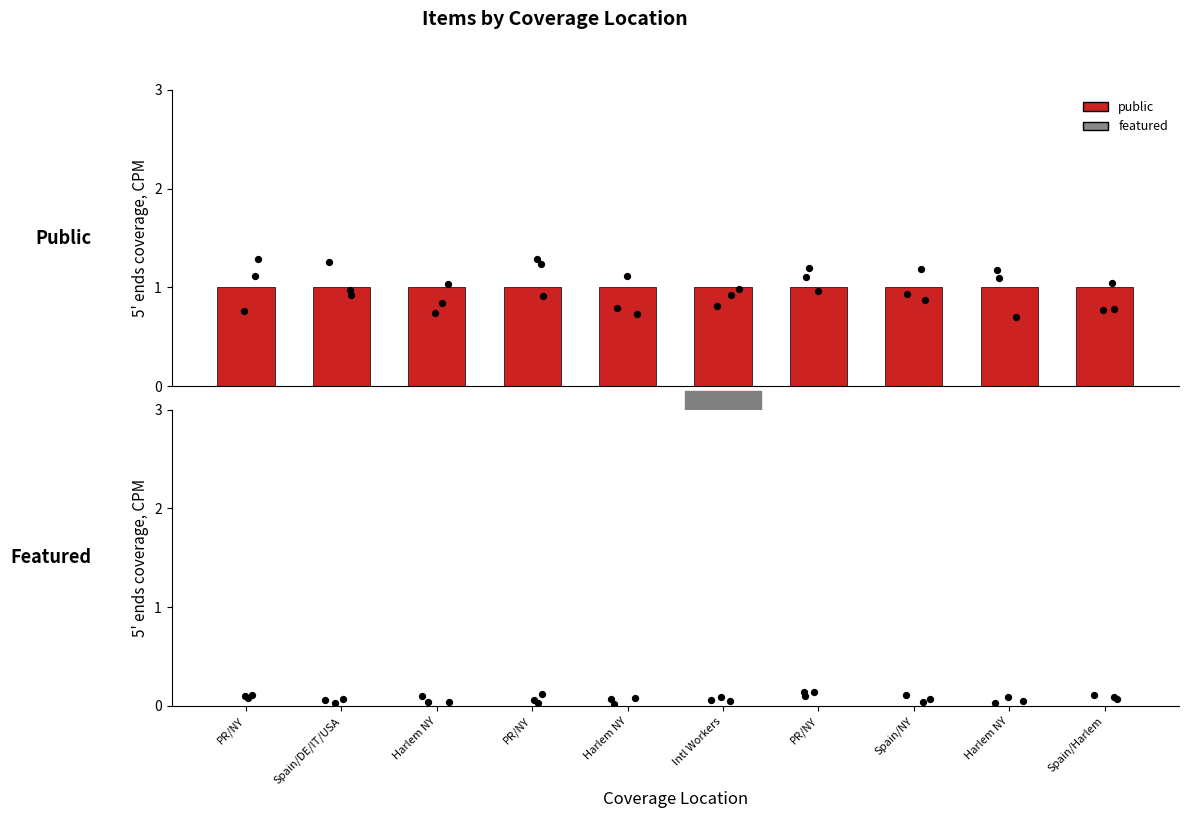

Is the value of featured at PR/NY greater than the value of public at Harlem NY?

No